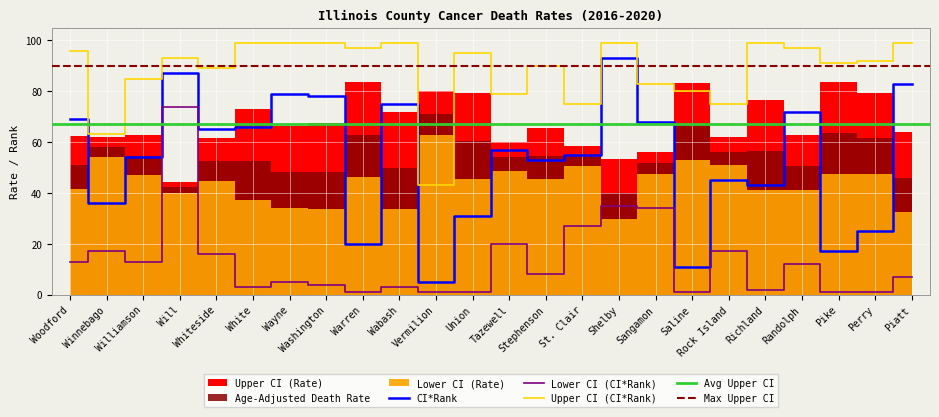

True or false: Age-Adjusted Death Rate has more than 1 interior local peaks.

True